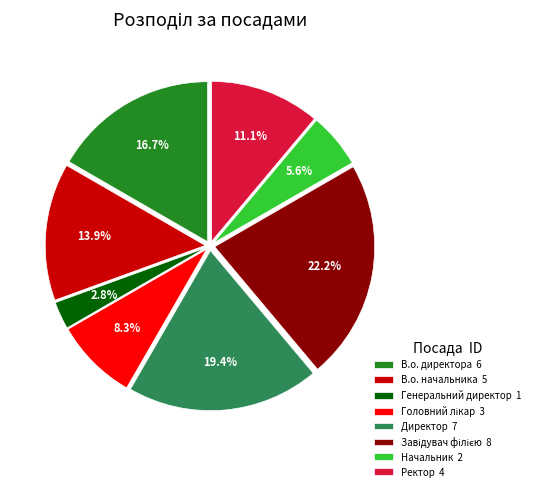

Do Начальник and Директор together represent more than half of the pie?

No